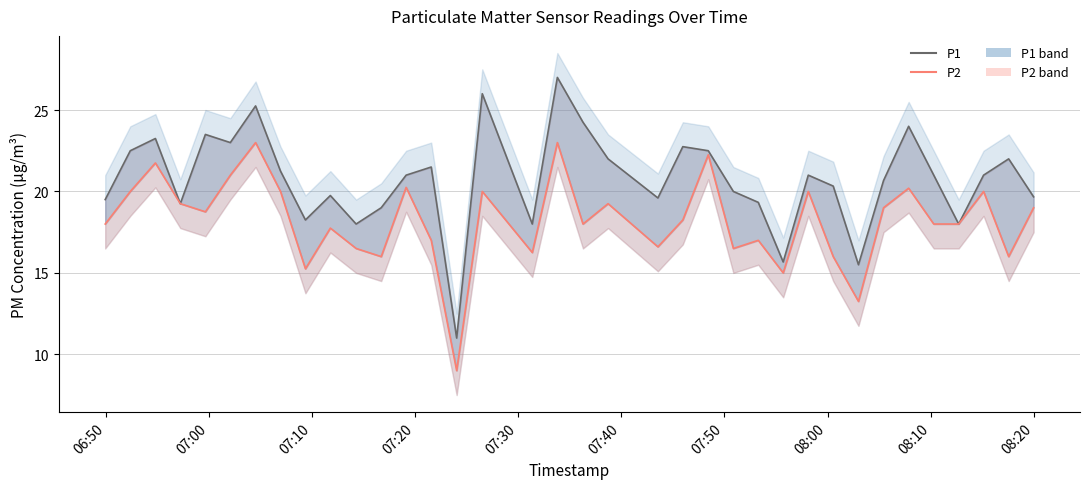

Which series has the widest spread of values?

P1